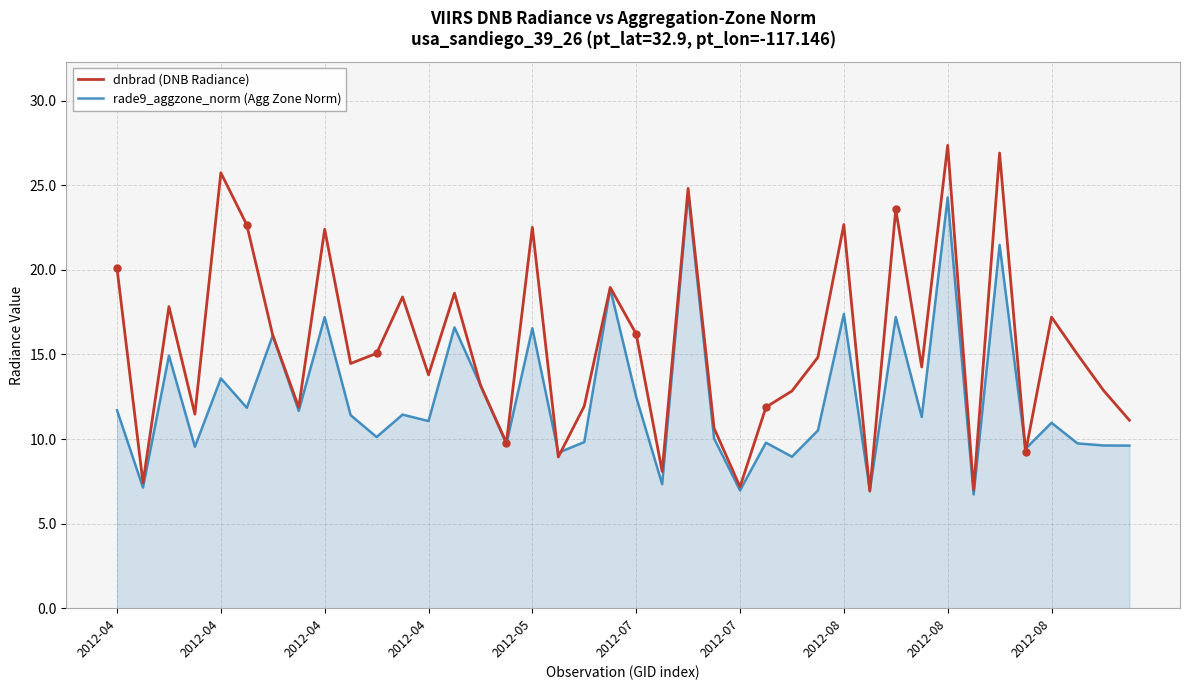

What is the minimum value for dnbrad (DNB Radiance)?

6.9